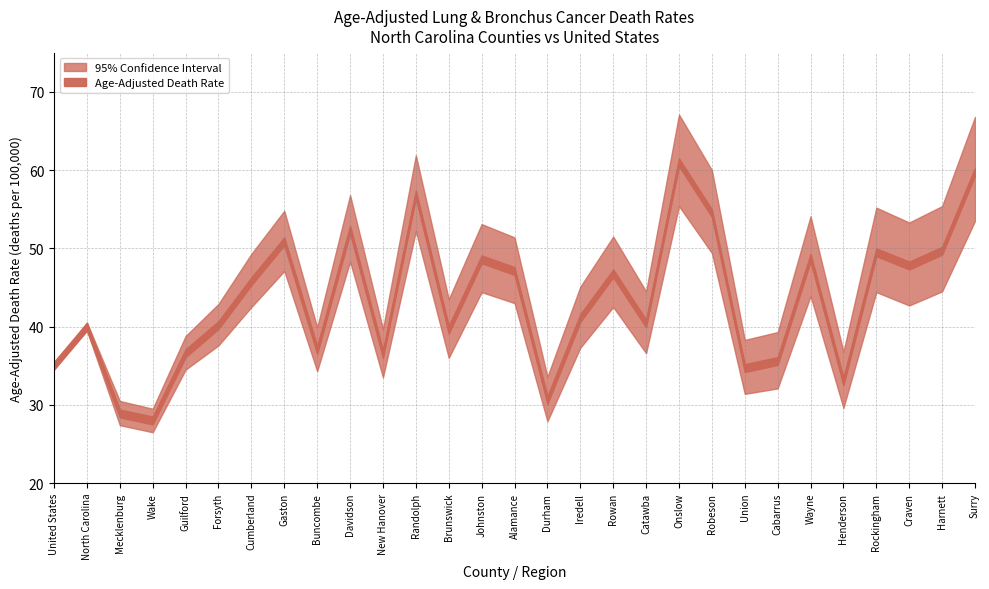

What is the difference between the second highest and minimum values in the Upper 95% CI series?

37.3